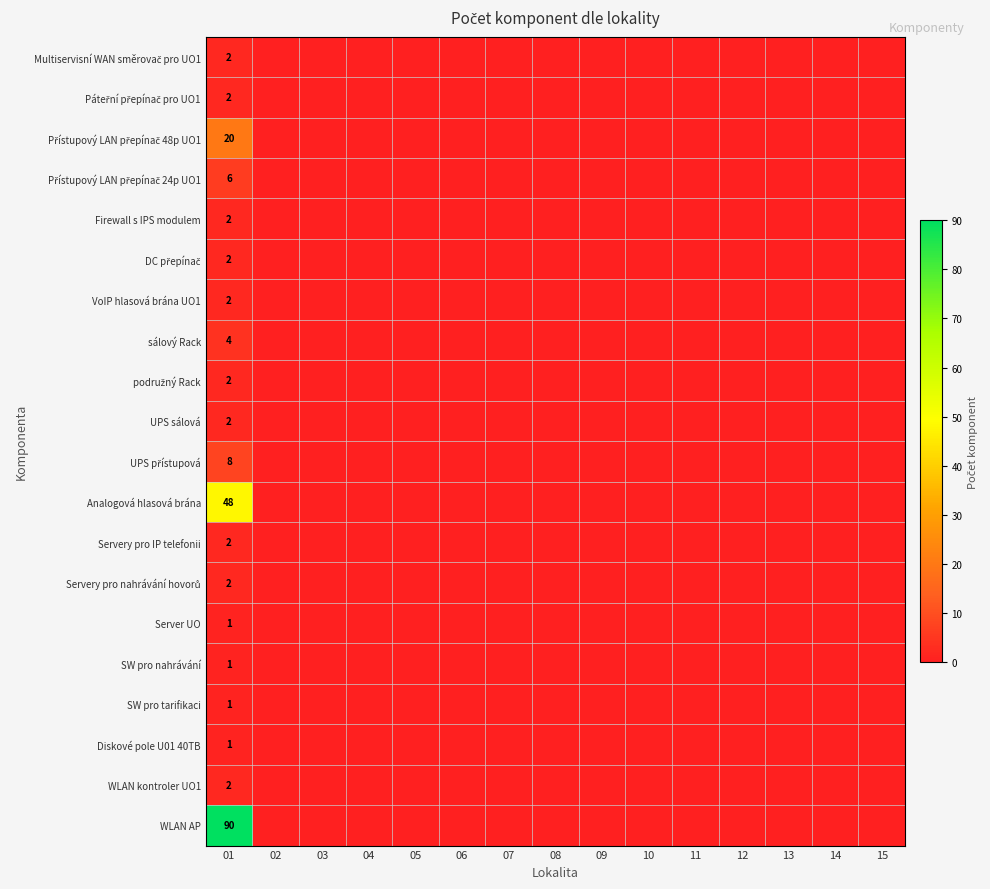

Between 02 and 10, which is larger?

02